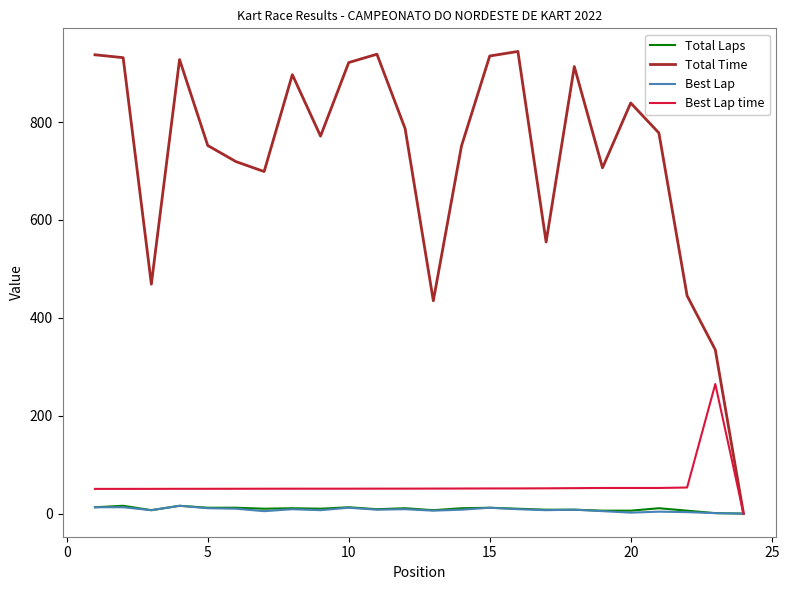

In Best Lap time, how many points are higher than both neighbors (excluding endpoints)?

1